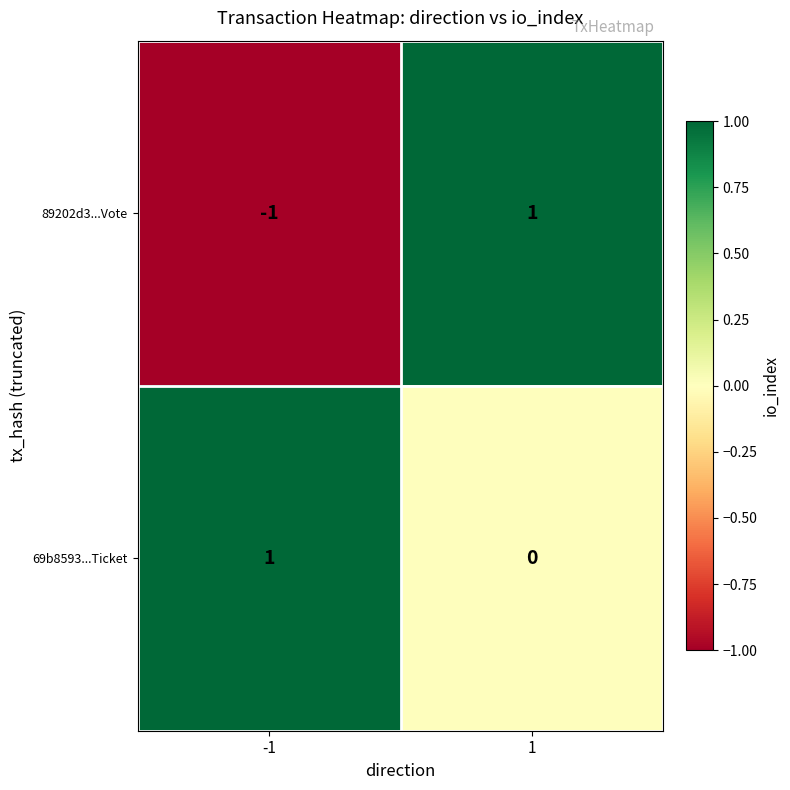

Which series has the largest total across all categories?

69b8593...Ticket